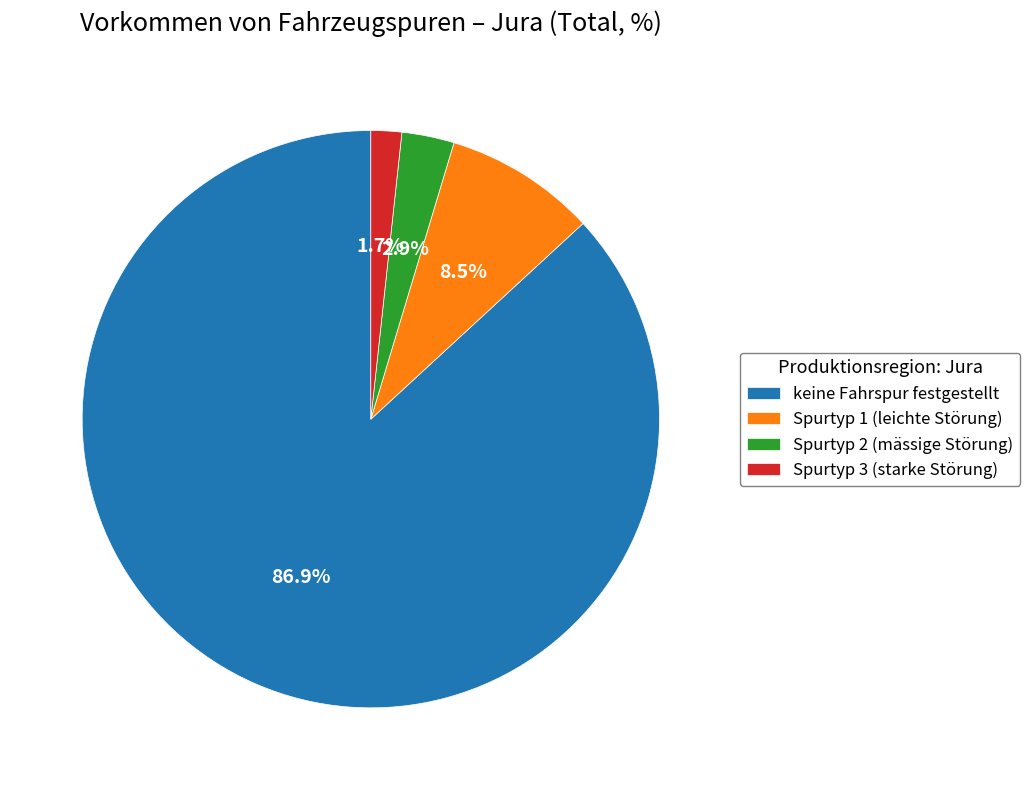

The Spurtyp 3 (starke Störung) slice represents 2% of the pie. True or false?

True